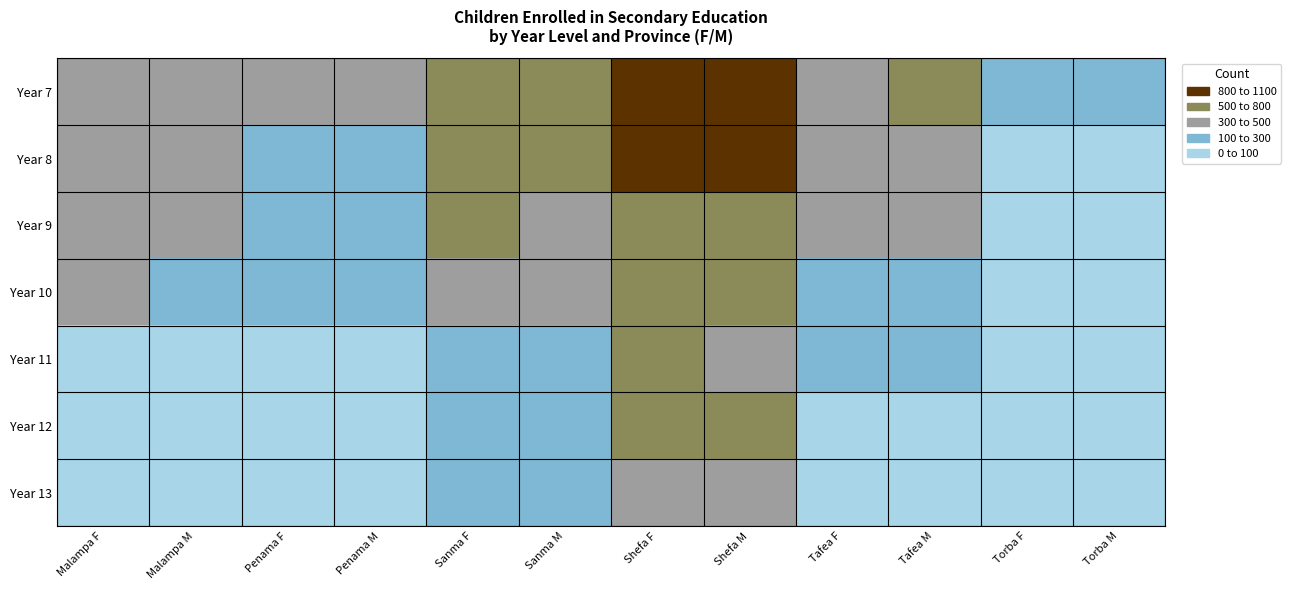

At how many categories does at least one series exceed 289?

10